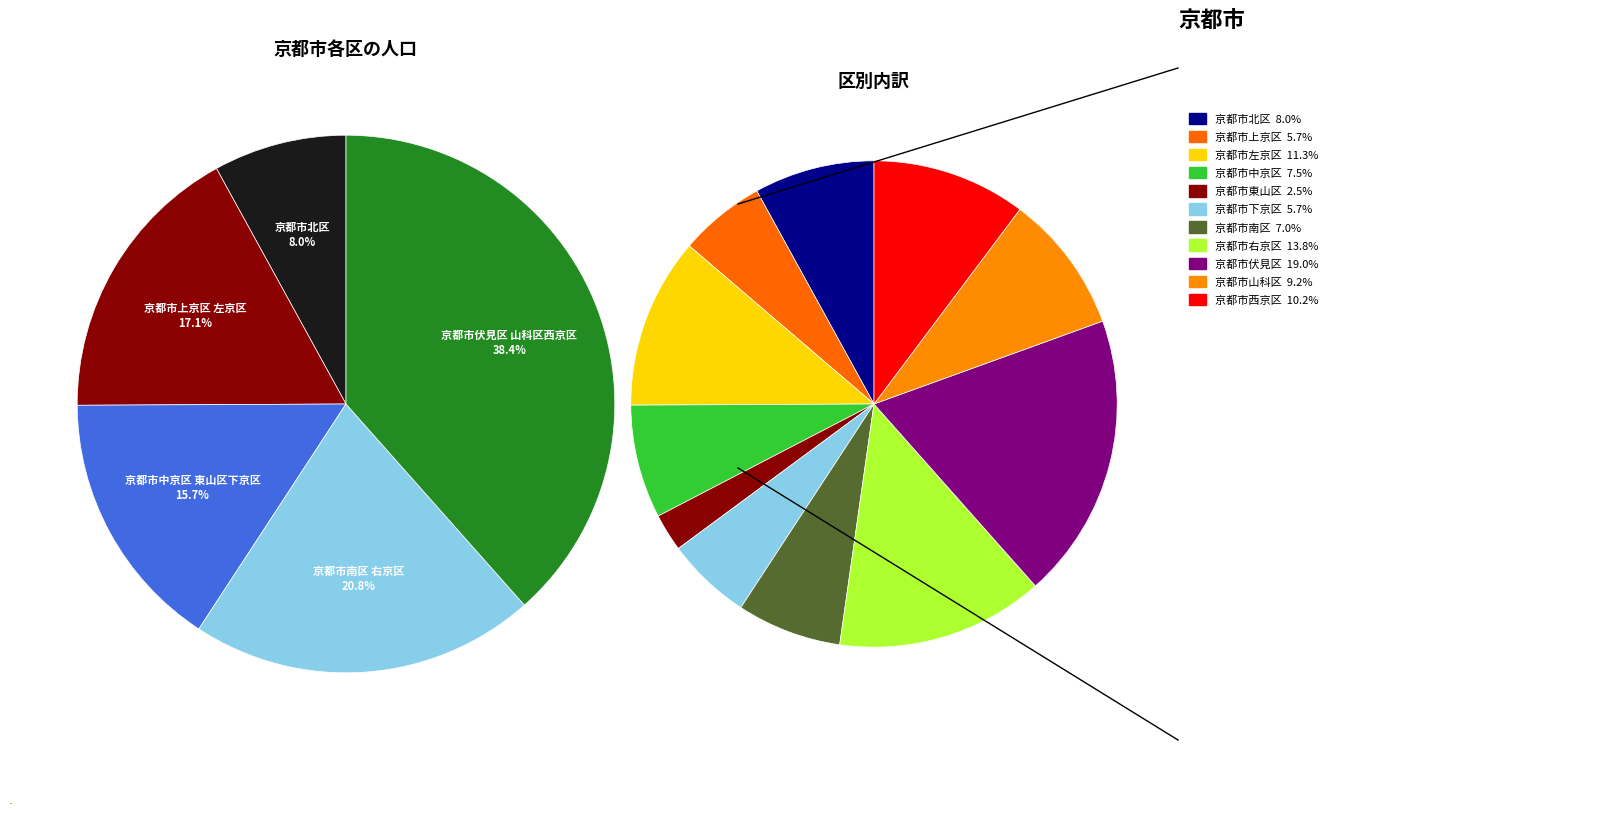

Is 京都市西京区 the majority of the pie?

No